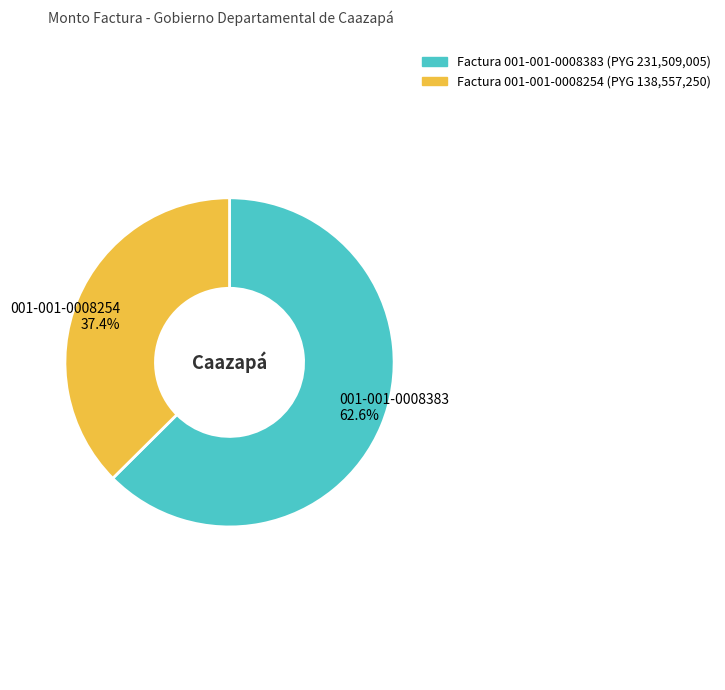

The Factura 001-001-0008383 slice represents 71% of the pie. True or false?

False